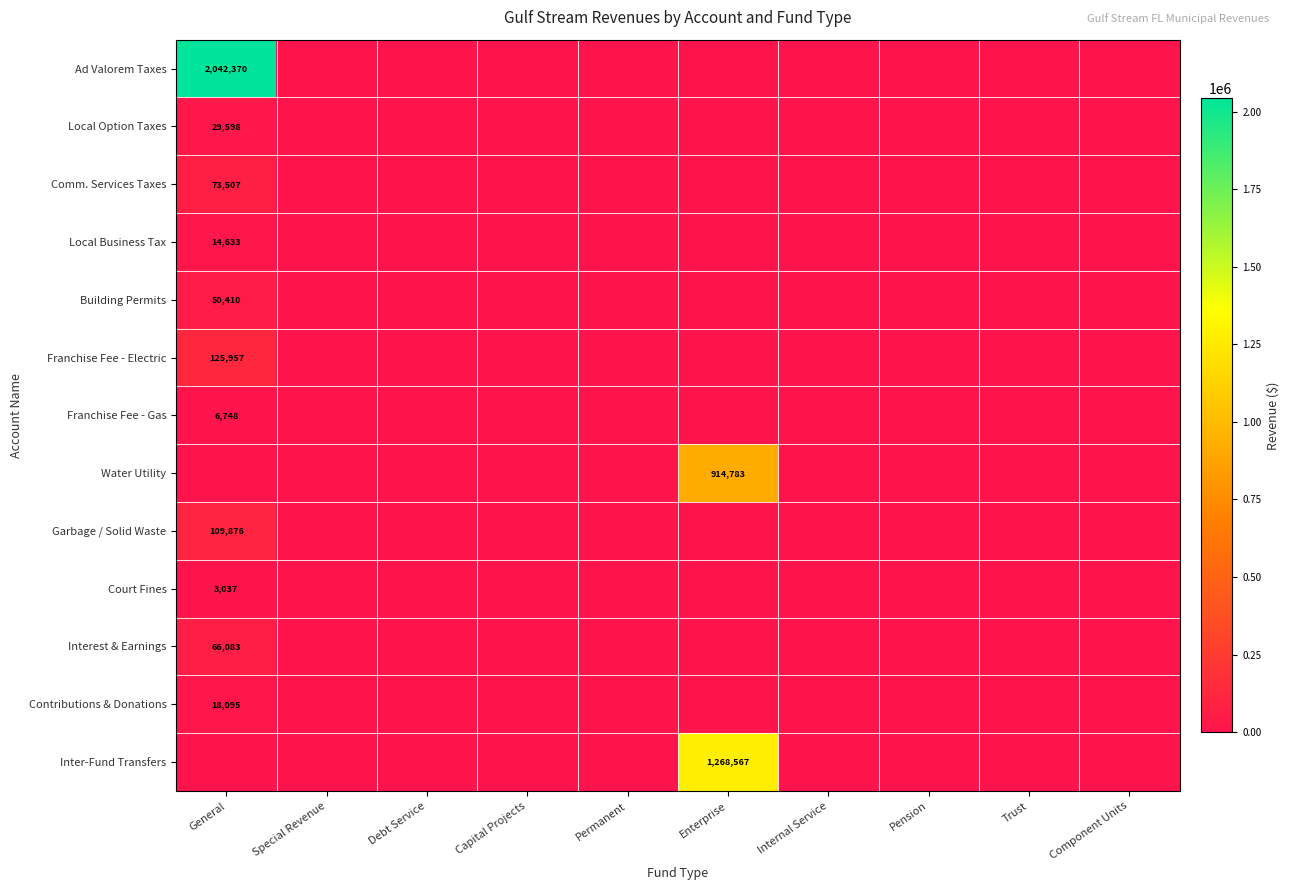

True or false: Local Option Taxes has a value of 41682 at General.

False